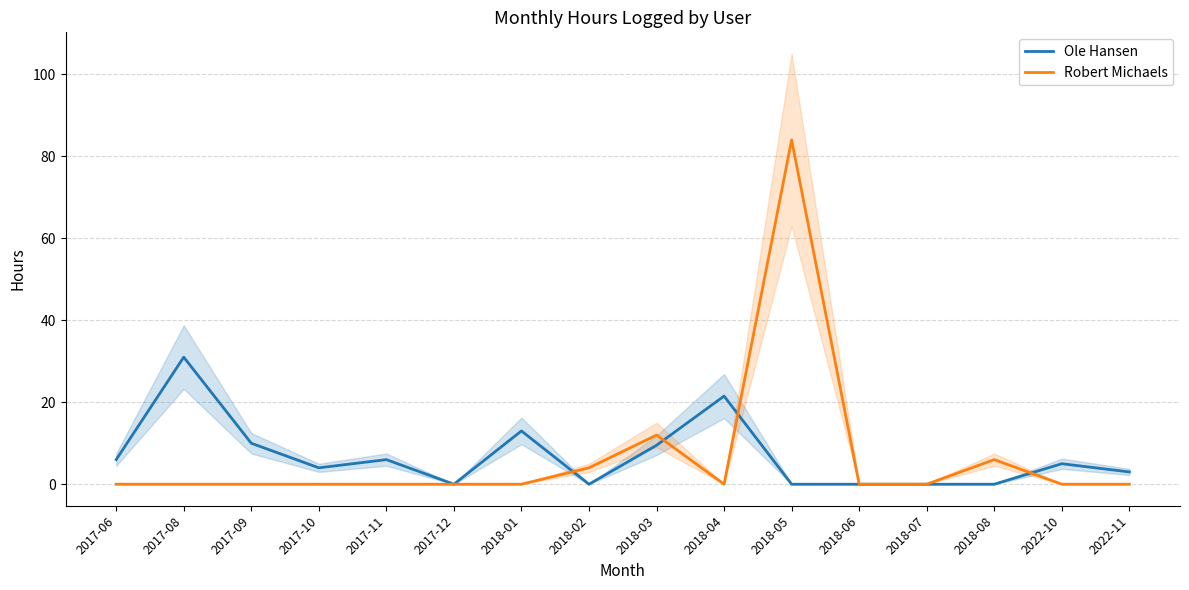

What is the sum of all Ole Hansen values?

109.0